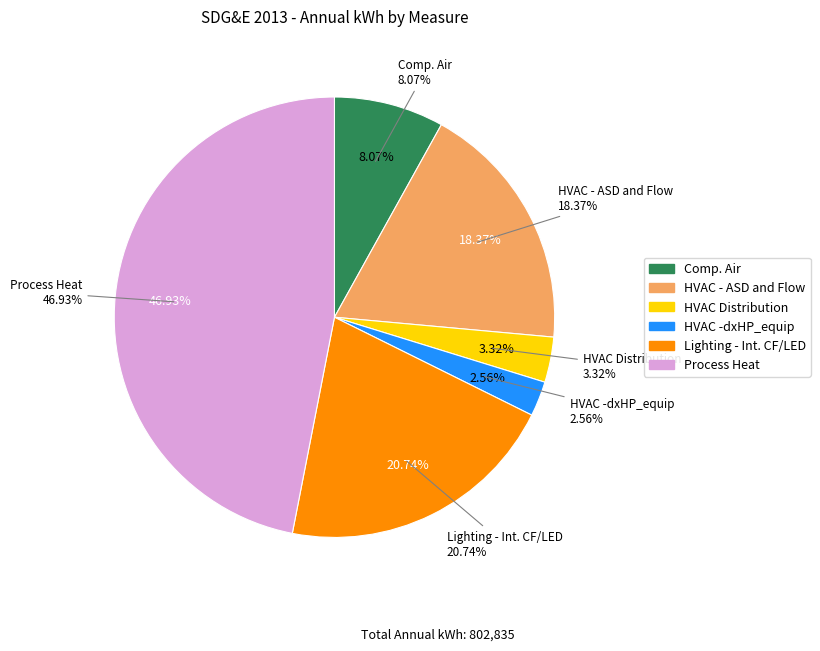

Rank the categories by value from lowest to highest.

HVAC -dxHP_equip, HVAC Distribution, Comp. Air, HVAC - ASD and Flow, Lighting - Int. CF/LED, Process Heat